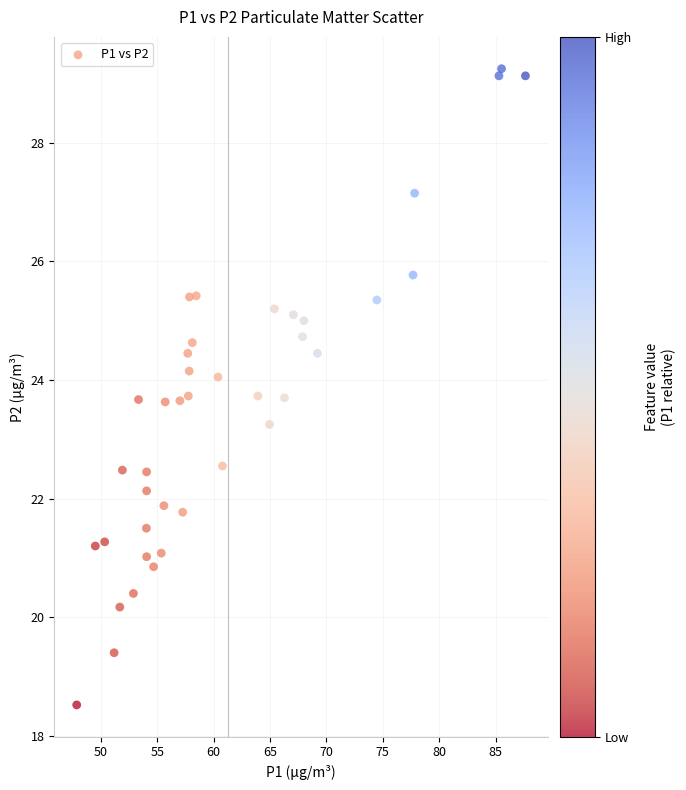

What is the range of Y values (max minus min)?

10.7